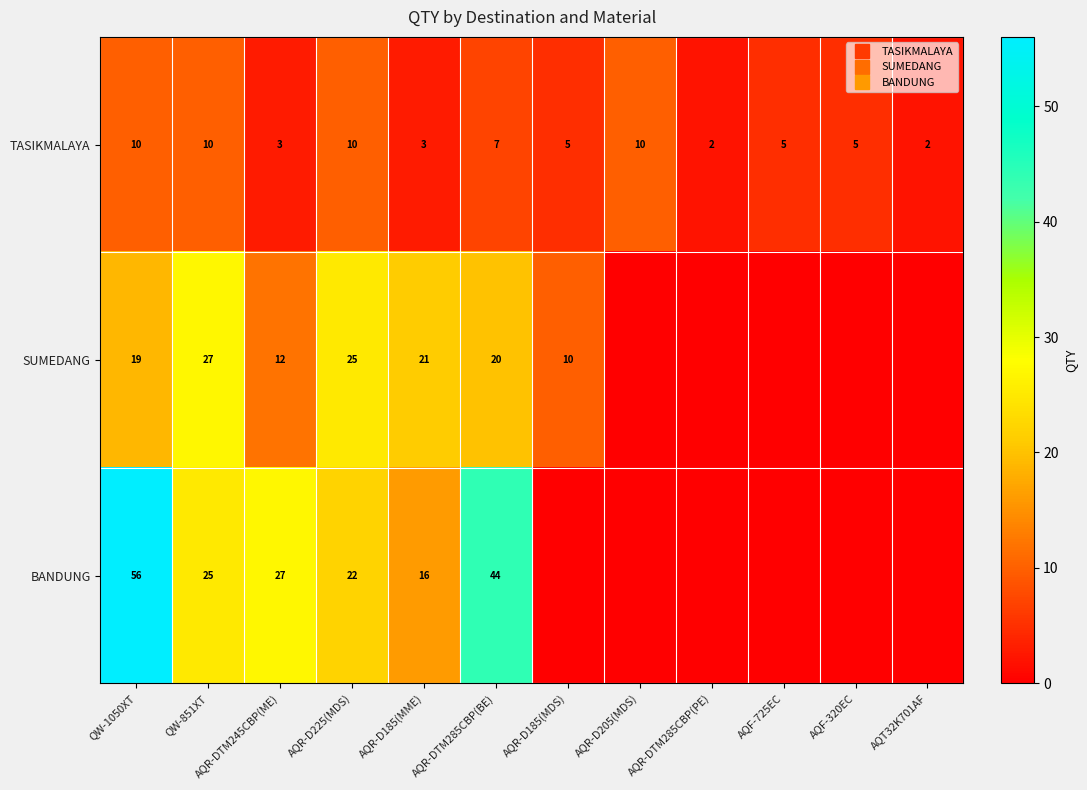

Where does the BANDUNG series first go above 16?

QW-1050XT